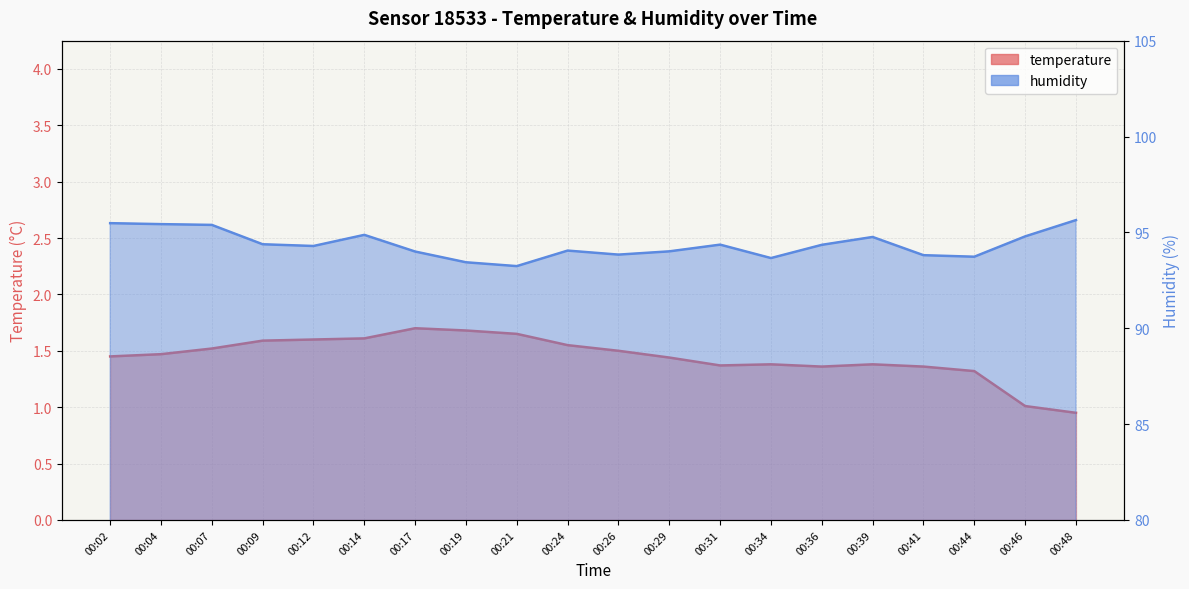

Which has a higher value, 00:26 or 00:14?

00:14